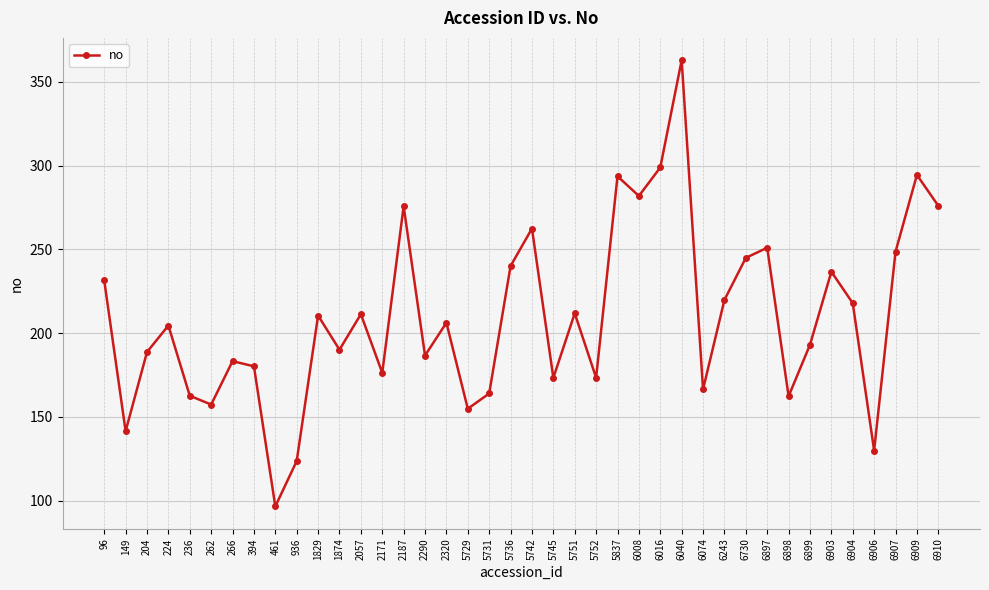

How many interior local peaks (higher than both neighbors) does the data have?

13